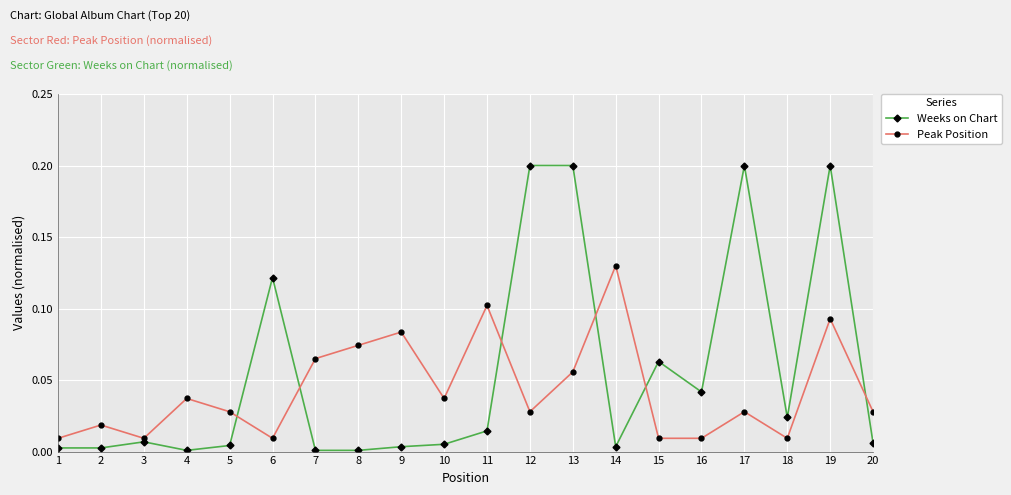

What is the greatest value displayed?

0.2